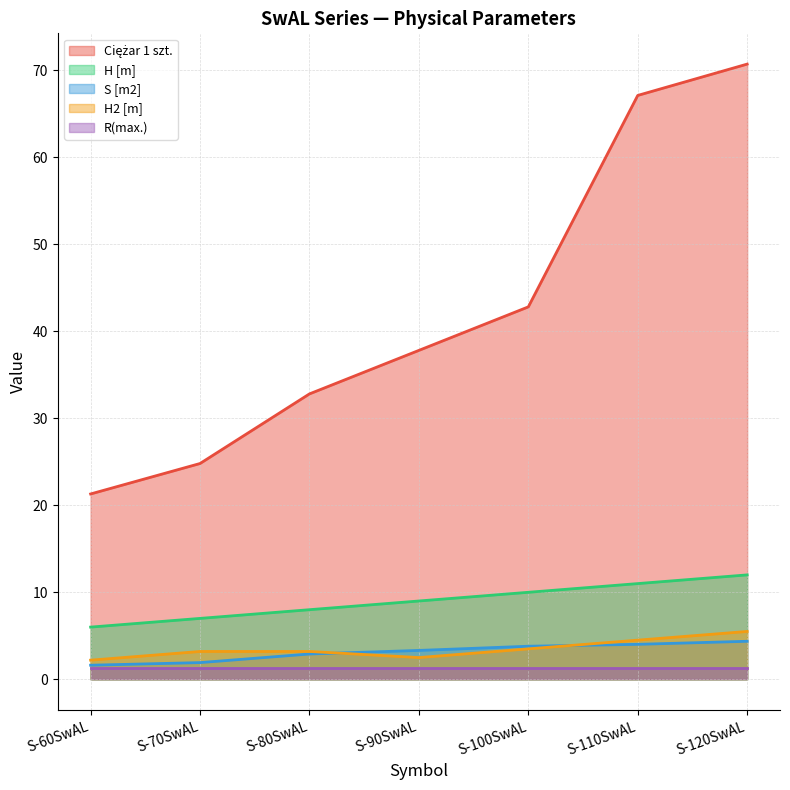

Does the chart display data point markers on the line(s)?

No